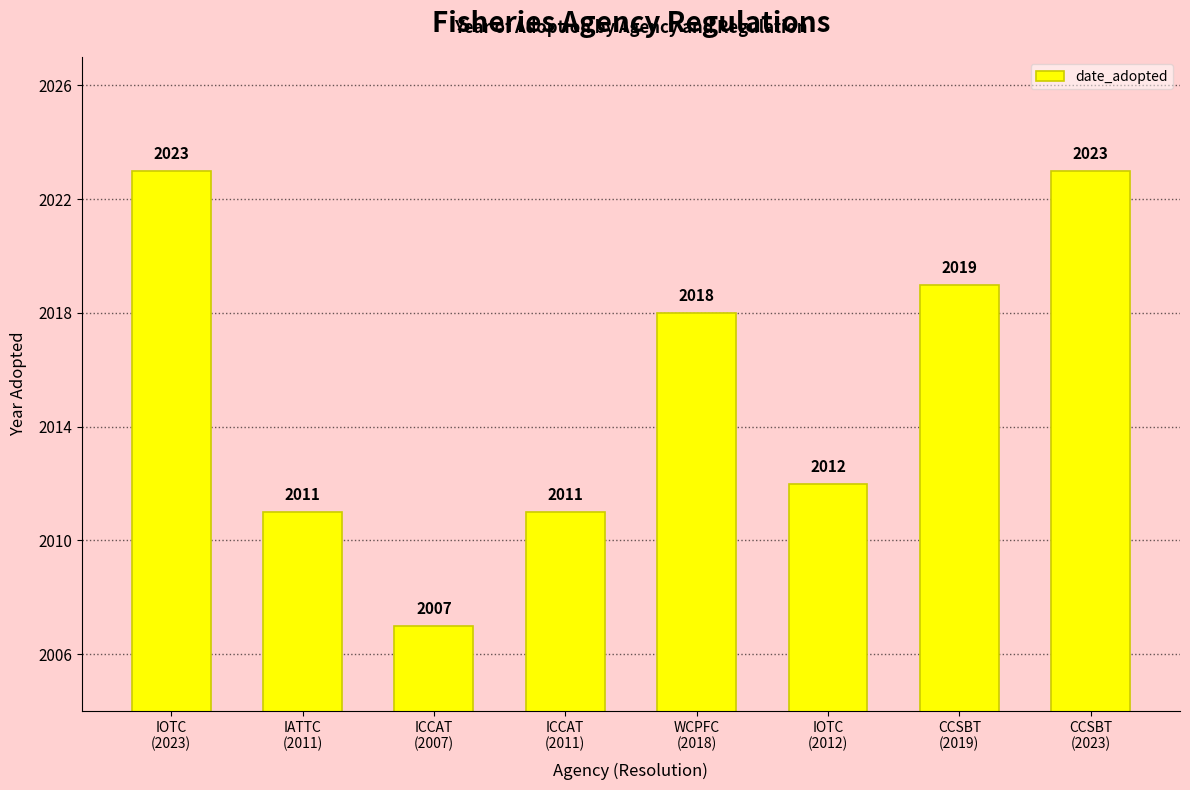

What is the smallest value displayed?

2007